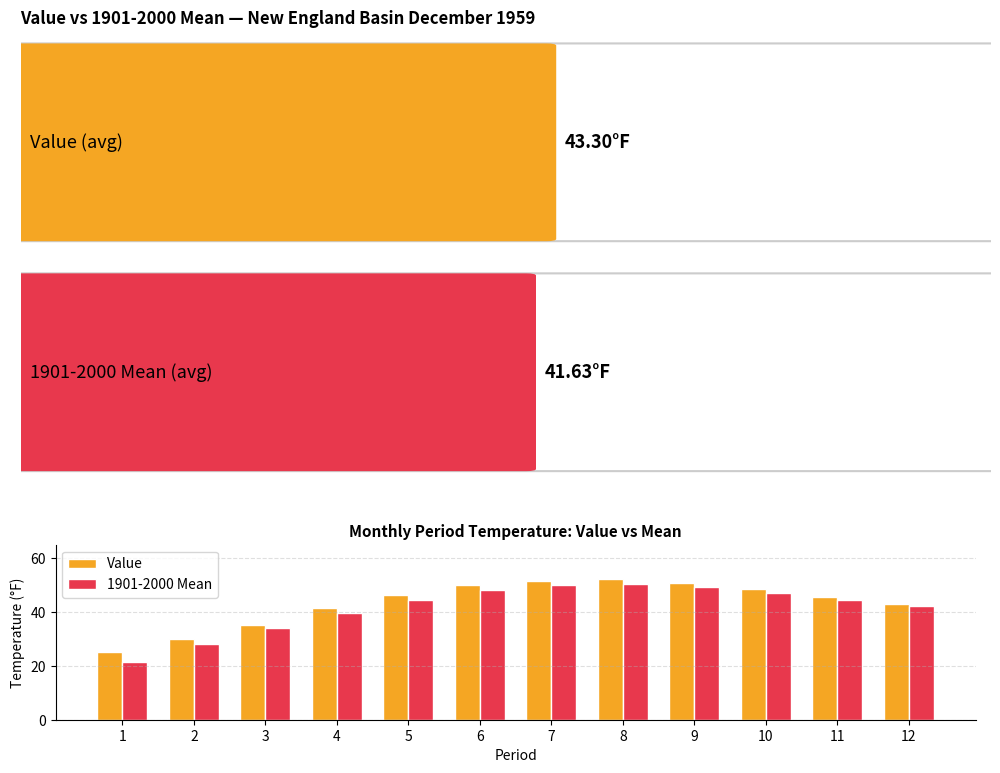

What is the greatest value displayed?

52.1